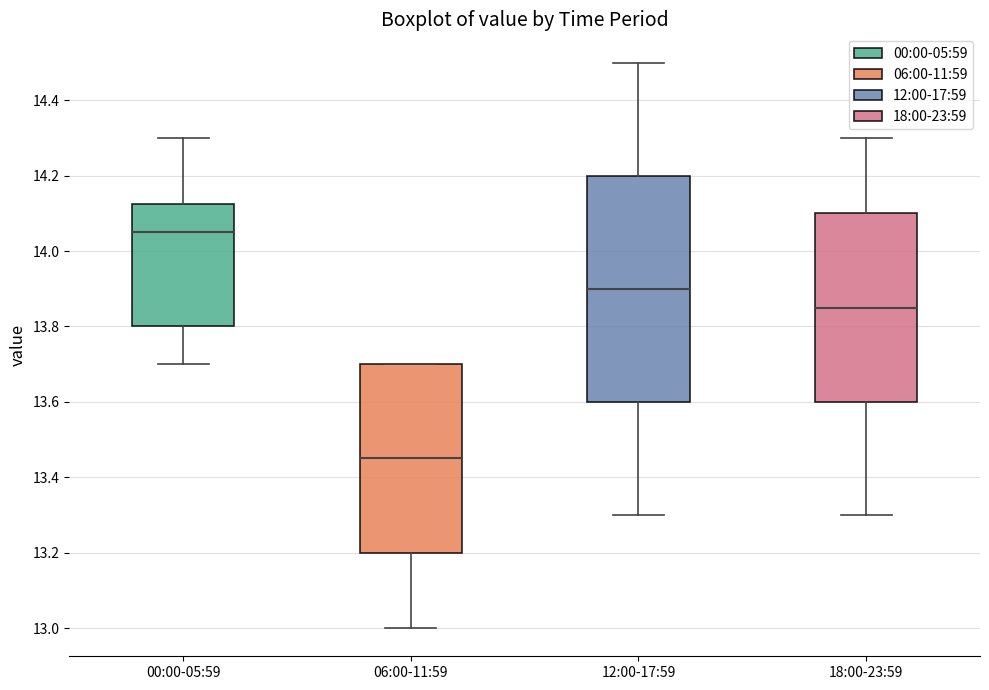

Where does the median line of the box for 12:00-17:59 sit on the y-axis? The values are not printed on the chart, so give them approximately, as read against the axis.

13.90